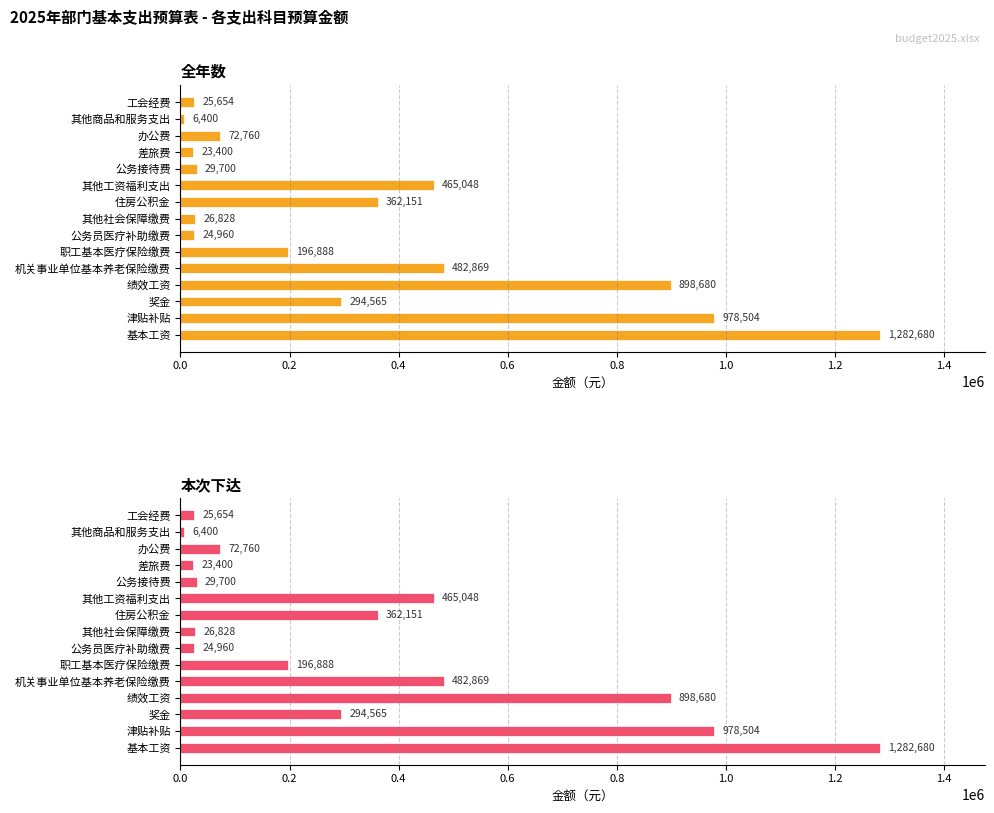

Which series has the largest total across all categories?

全年数